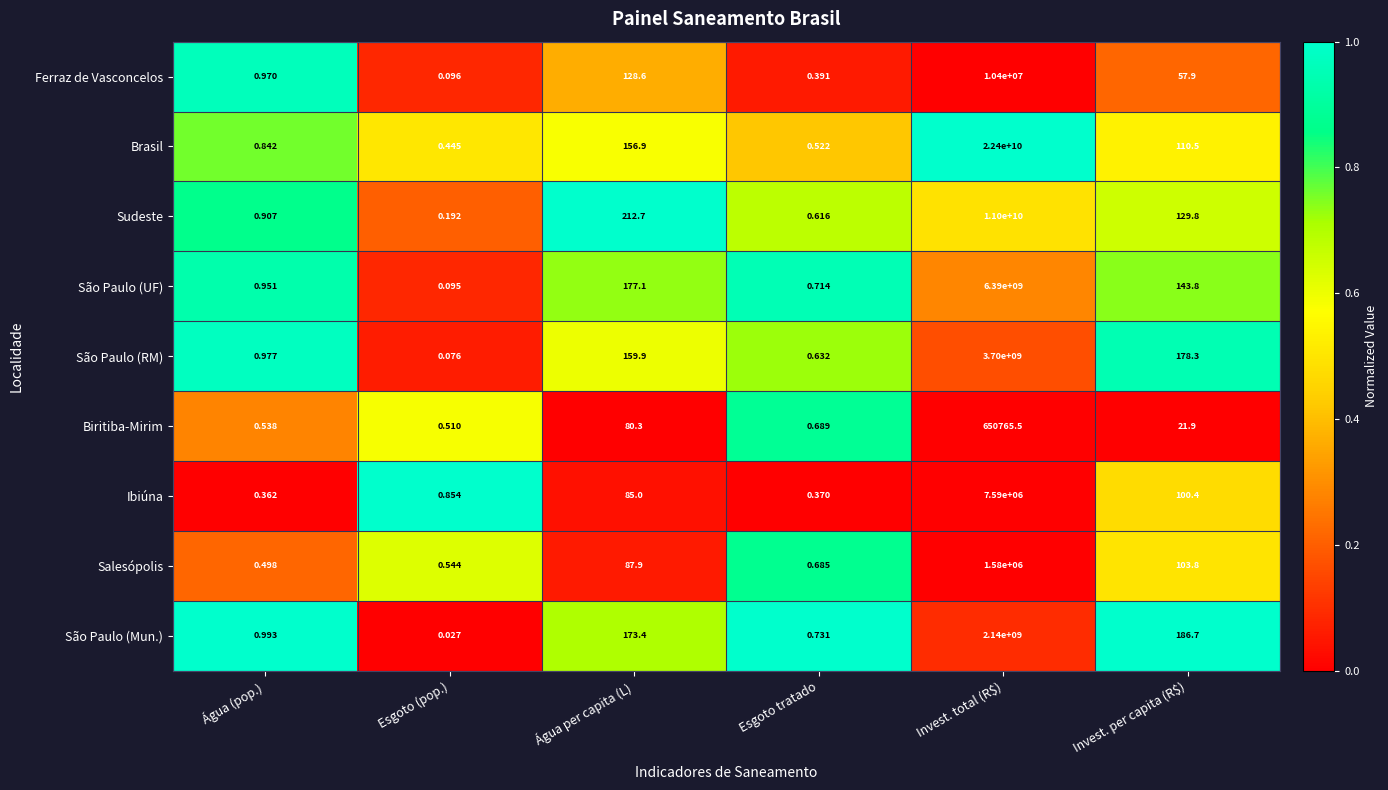

Which series has the largest range (max minus min)?

Brasil